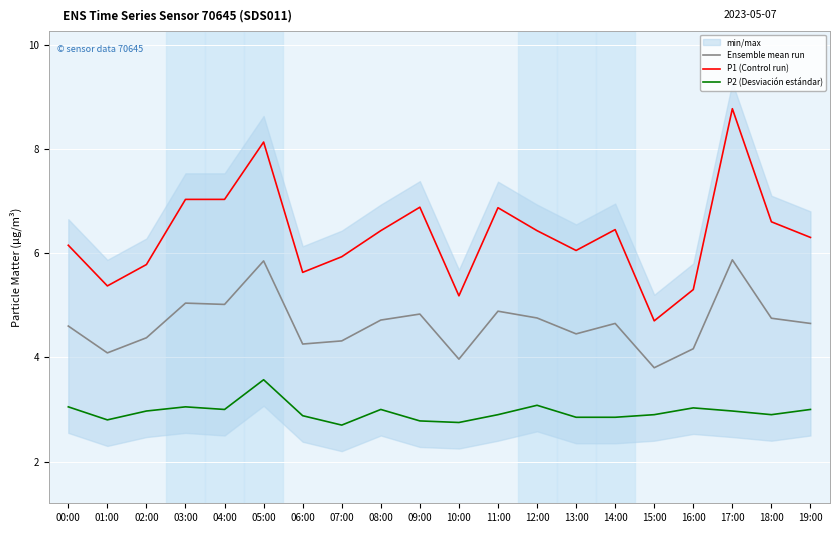

True or false: P1 (Control run) and Ensemble mean run cross at least once.

False